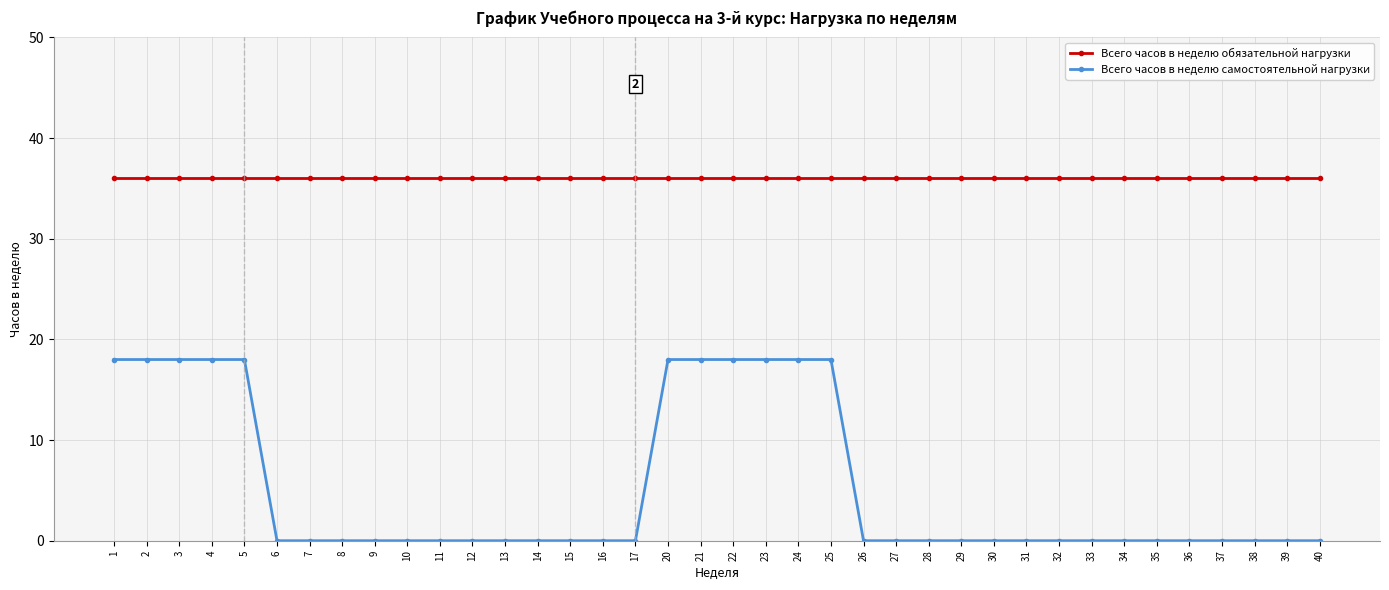

Which series has the widest spread of values?

Всего часов в неделю самостоятельной нагрузки